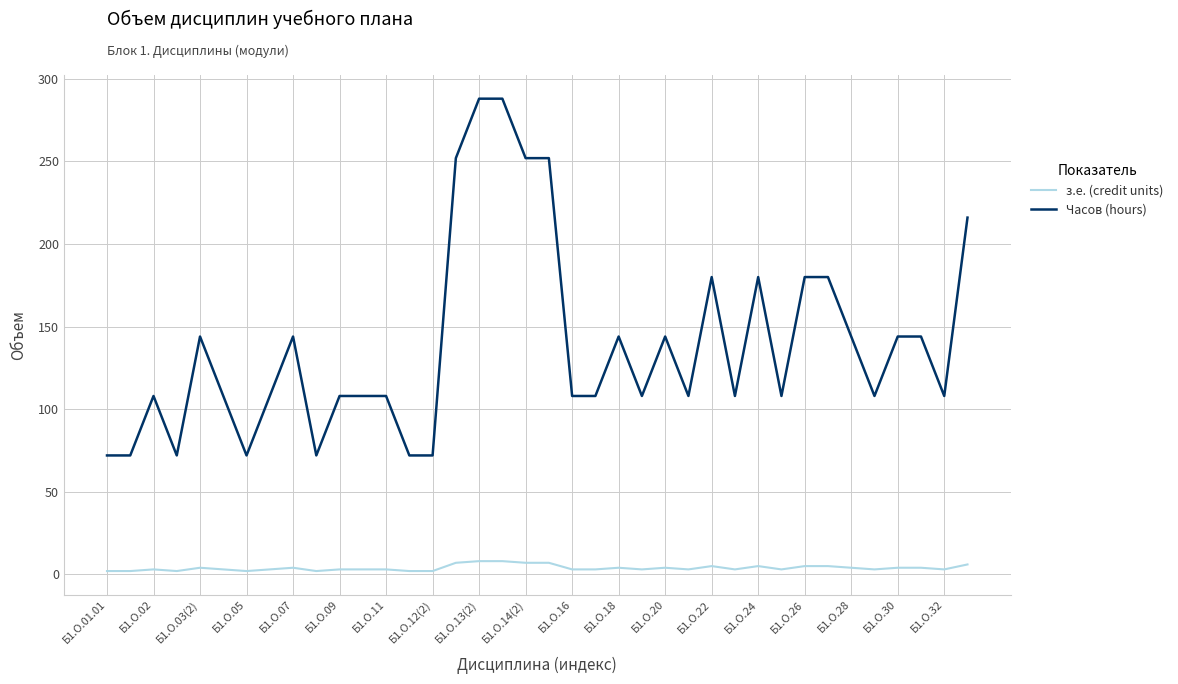

Which series has the widest spread of values?

Часов (hours)